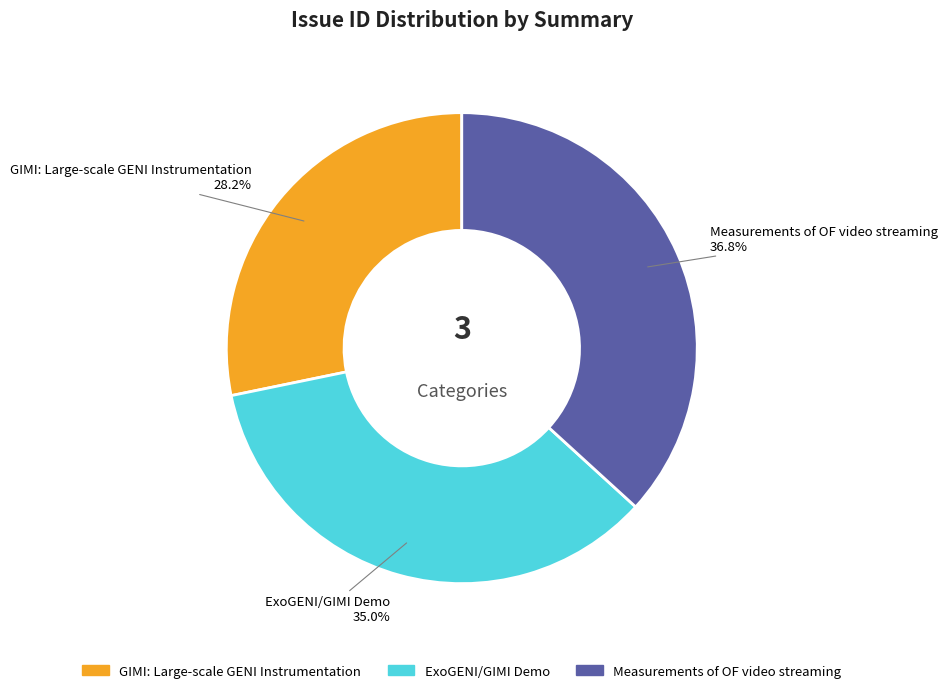

The Measurements of OF video streaming slice represents 30% of the pie. True or false?

False